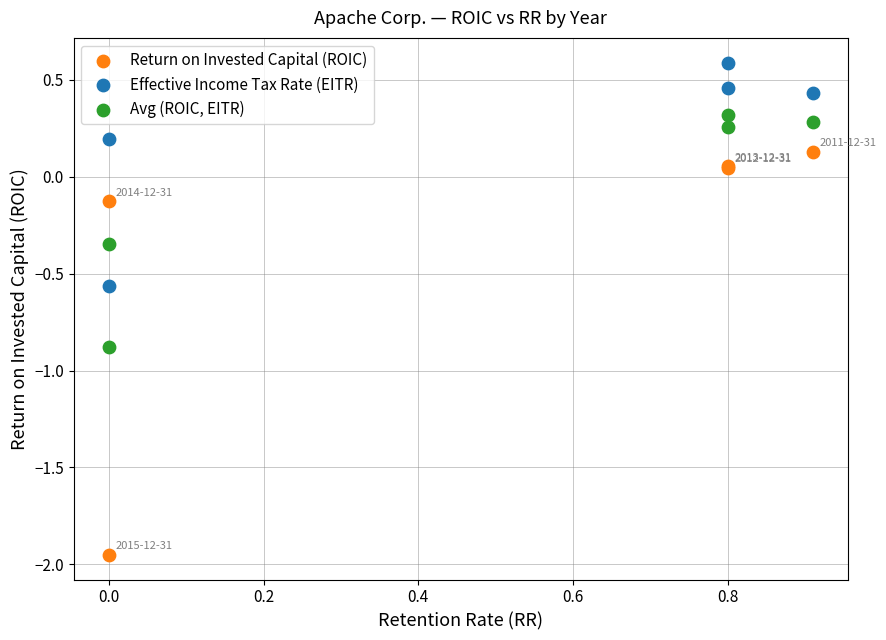

Which series has the largest Y range (max minus min)?

Return on Invested Capital (ROIC)